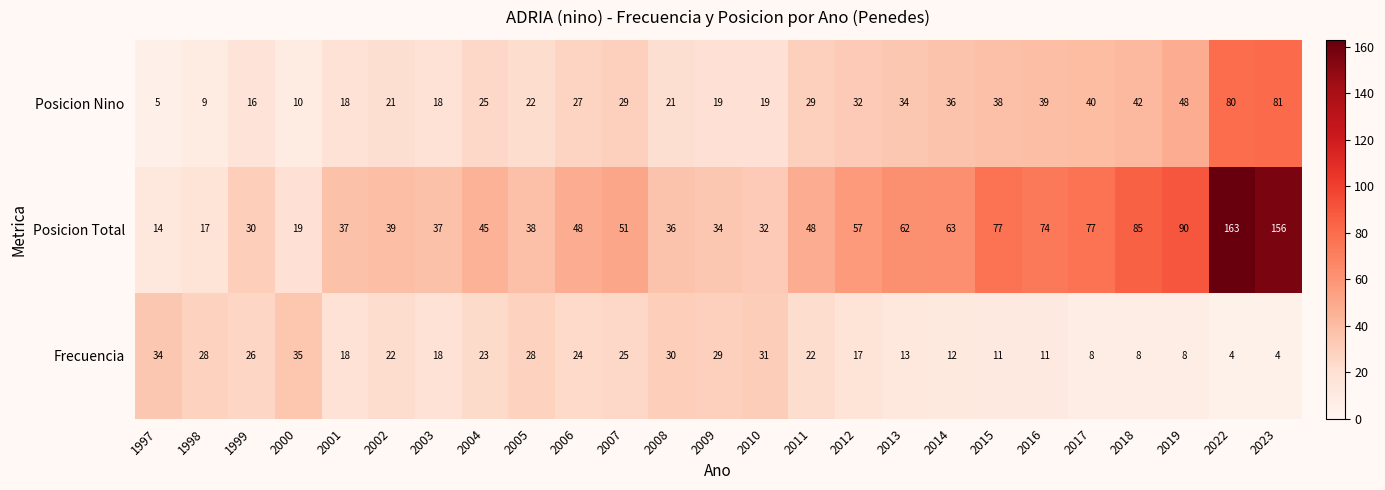

Which series has the largest total across all categories?

Posicion Total